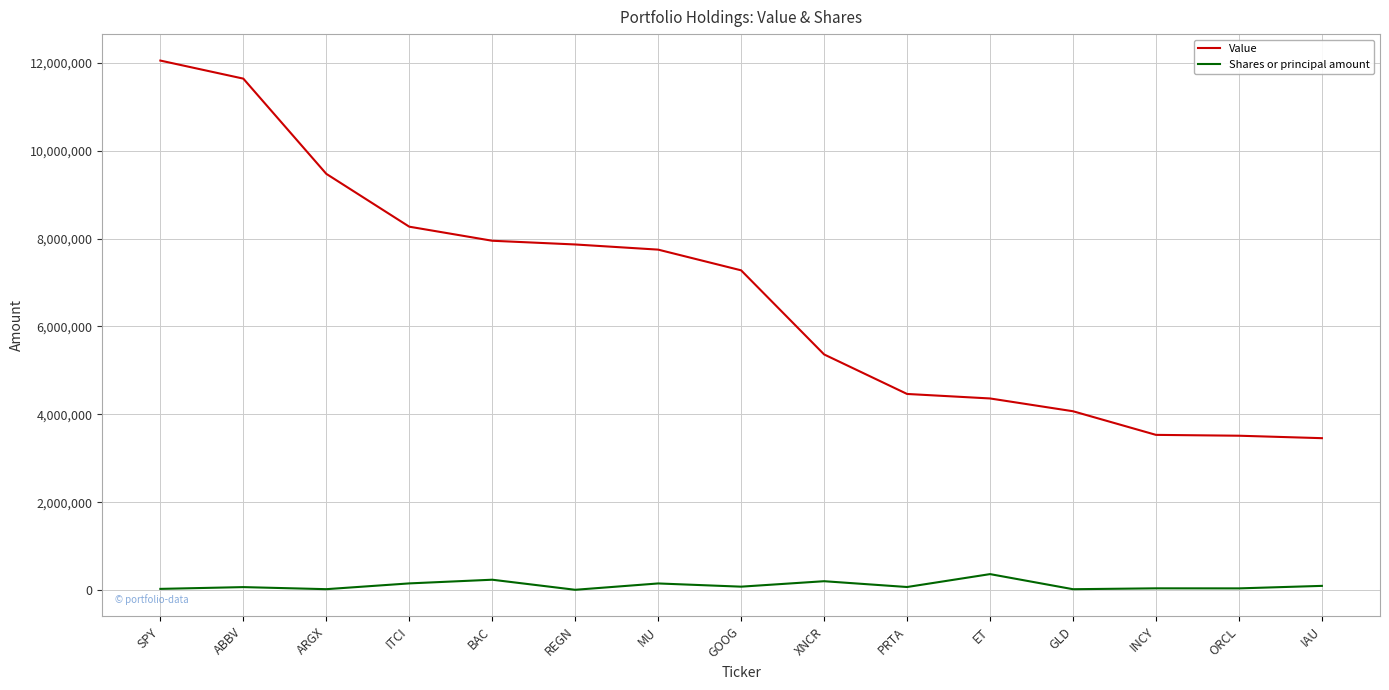

Which series has the widest spread of values?

Value